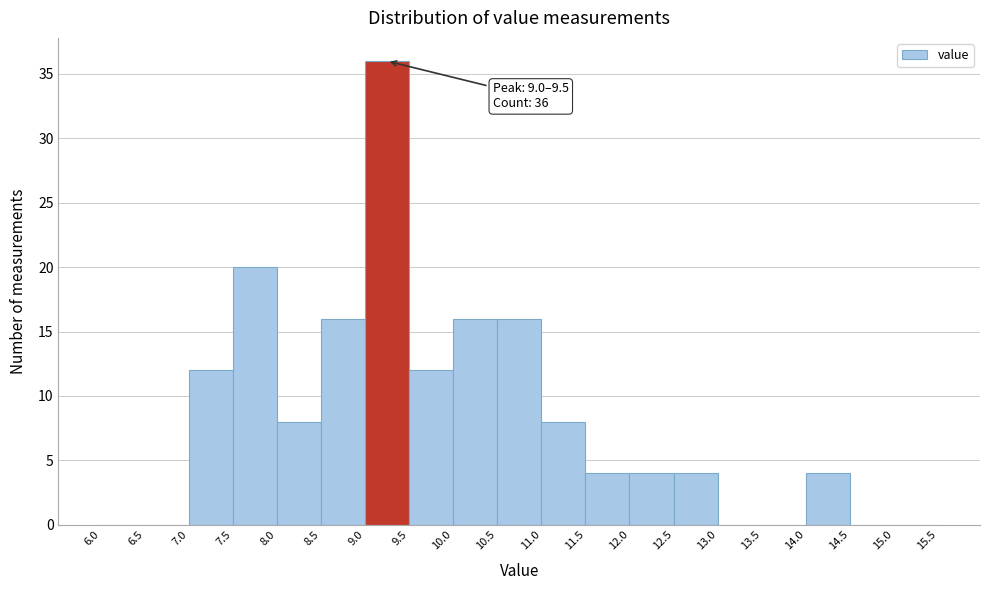

Which range on the x-axis has the tallest bar?

9.0 to 9.5